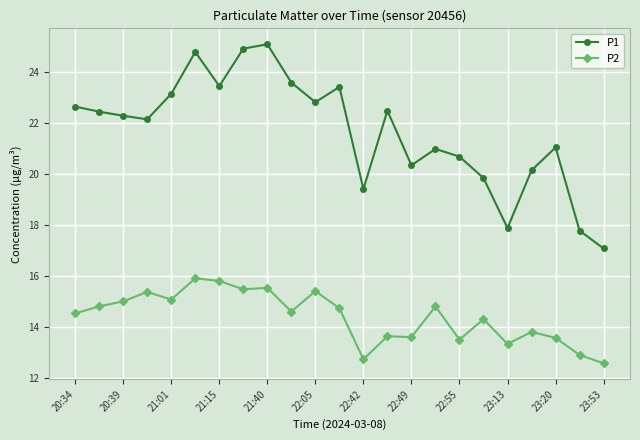

Which series has the largest total across all categories?

P1